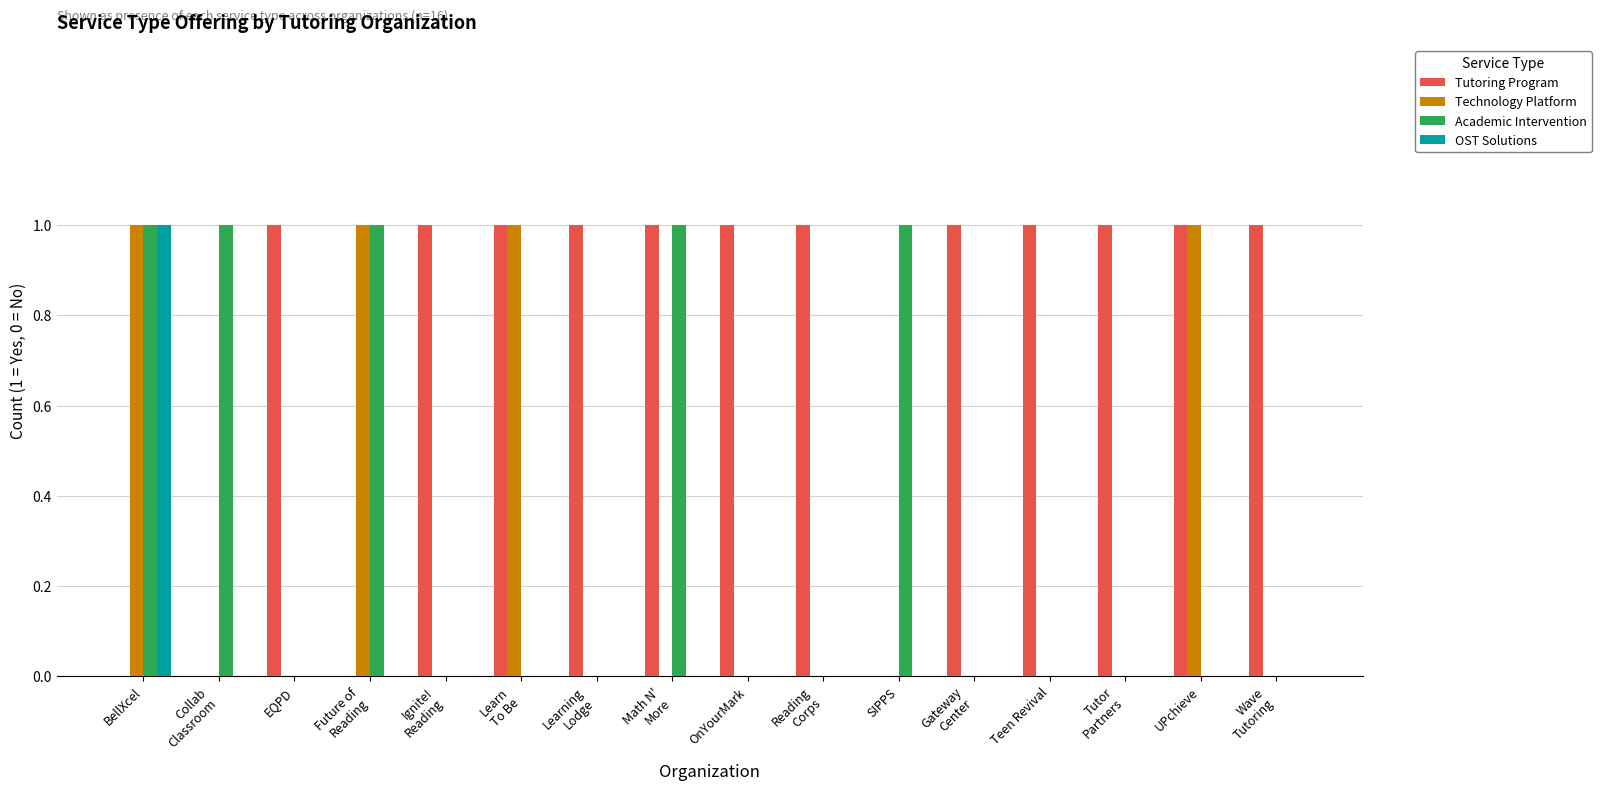

What is the sum of all Academic Intervention values?

5